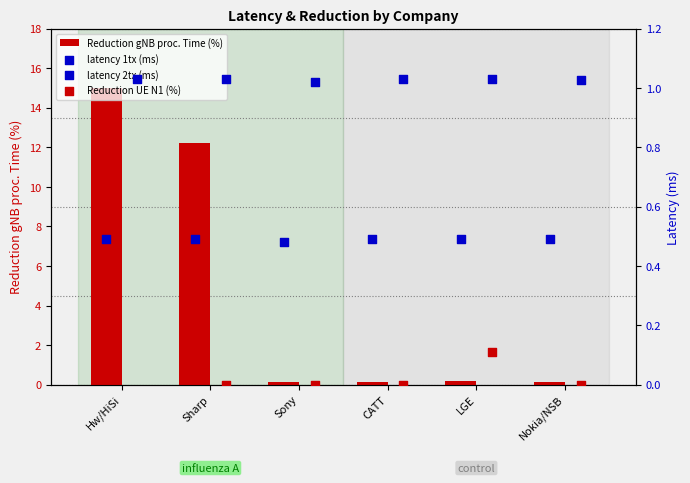

At how many categories does at least one series exceed 1?

6